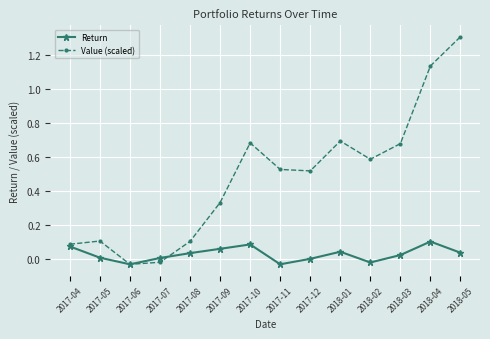

How many distinct data groups are displayed?

2